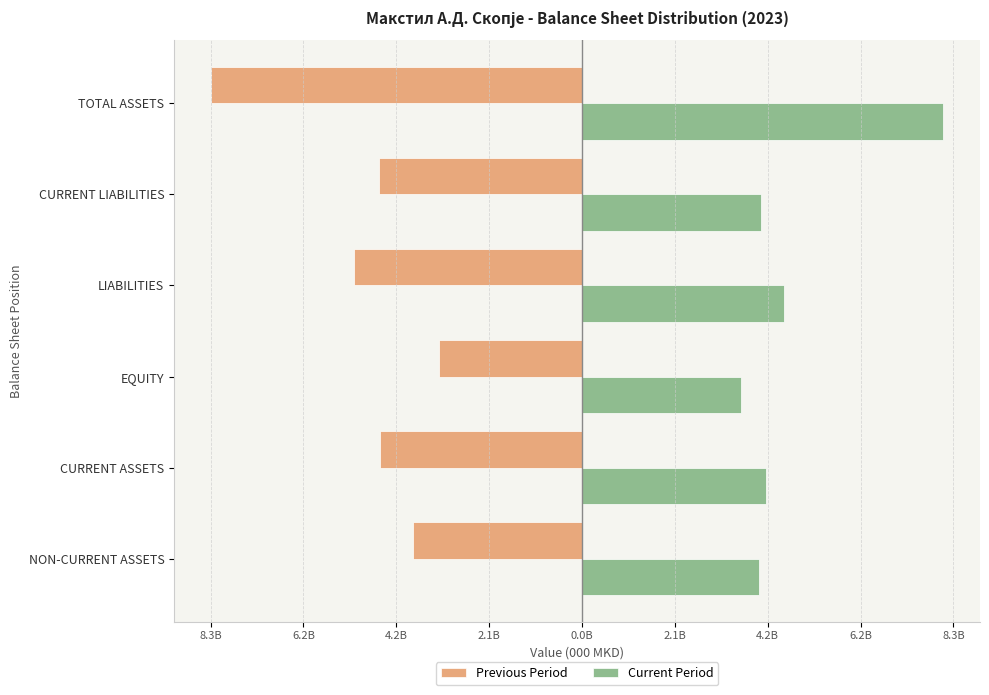

What are all the series names shown in the legend?

Previous Period, Current Period